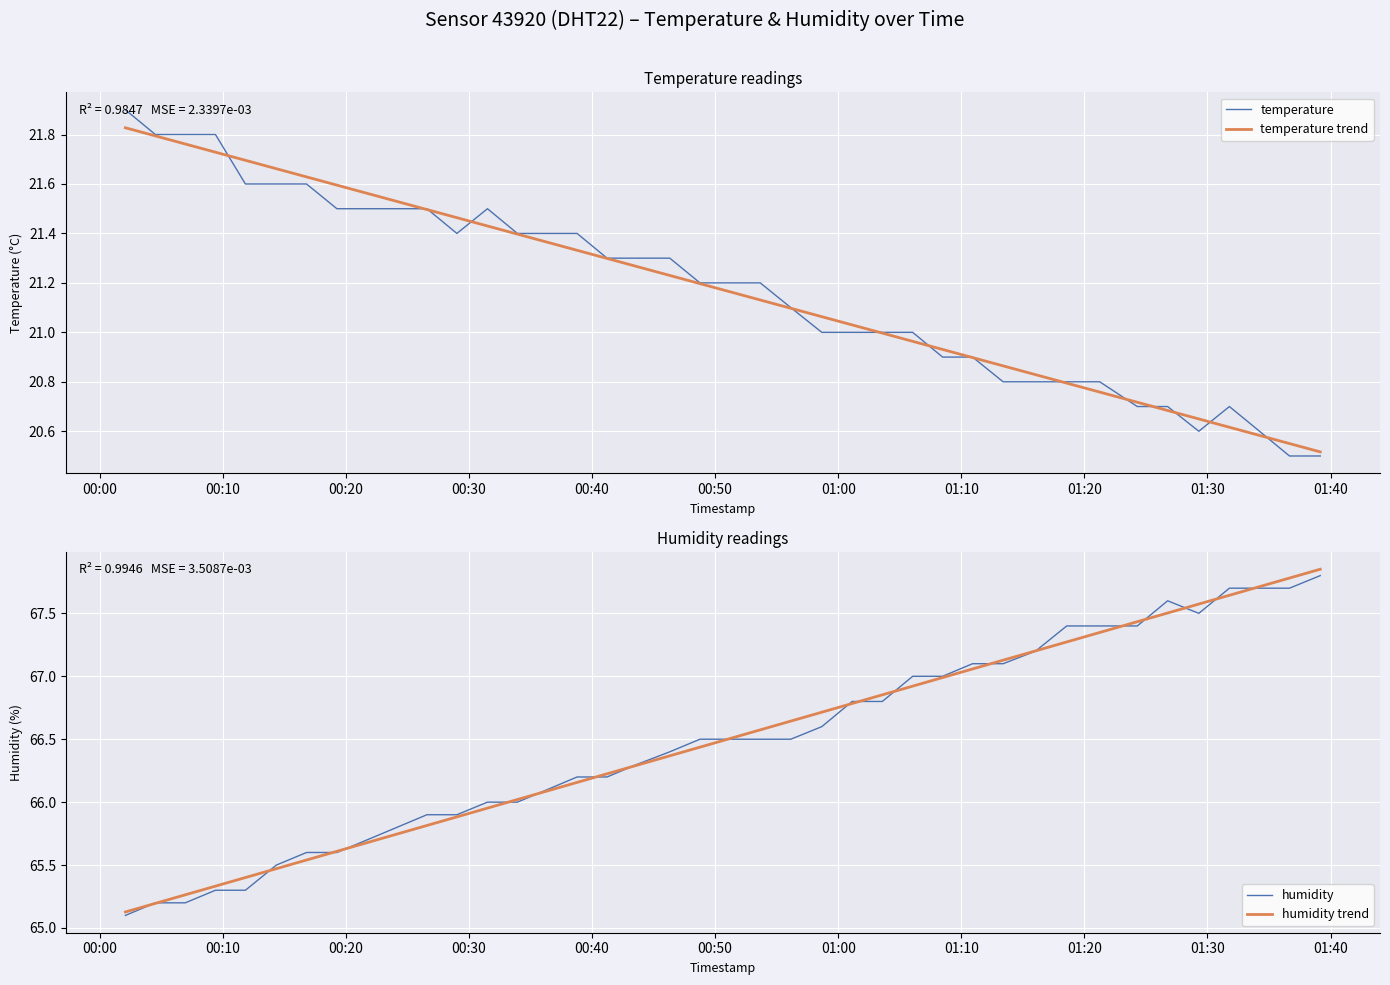

What is the maximum value for temperature?

21.9